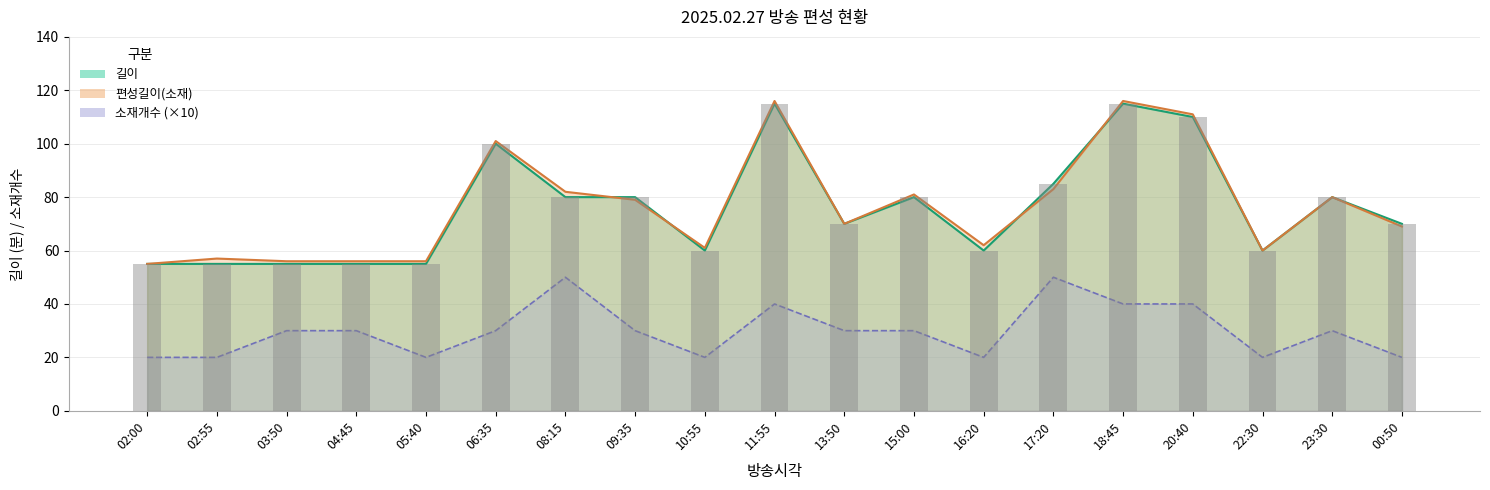

What is the sum of all 소재개수 values?

570